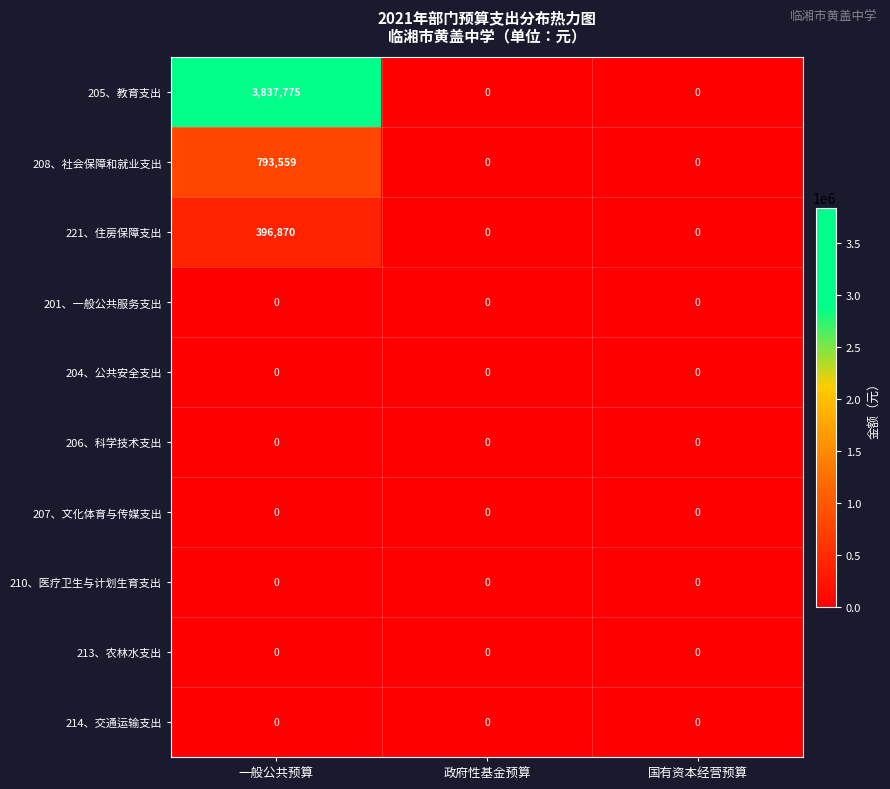

Which label corresponds to the largest value in the chart?

一般公共预算